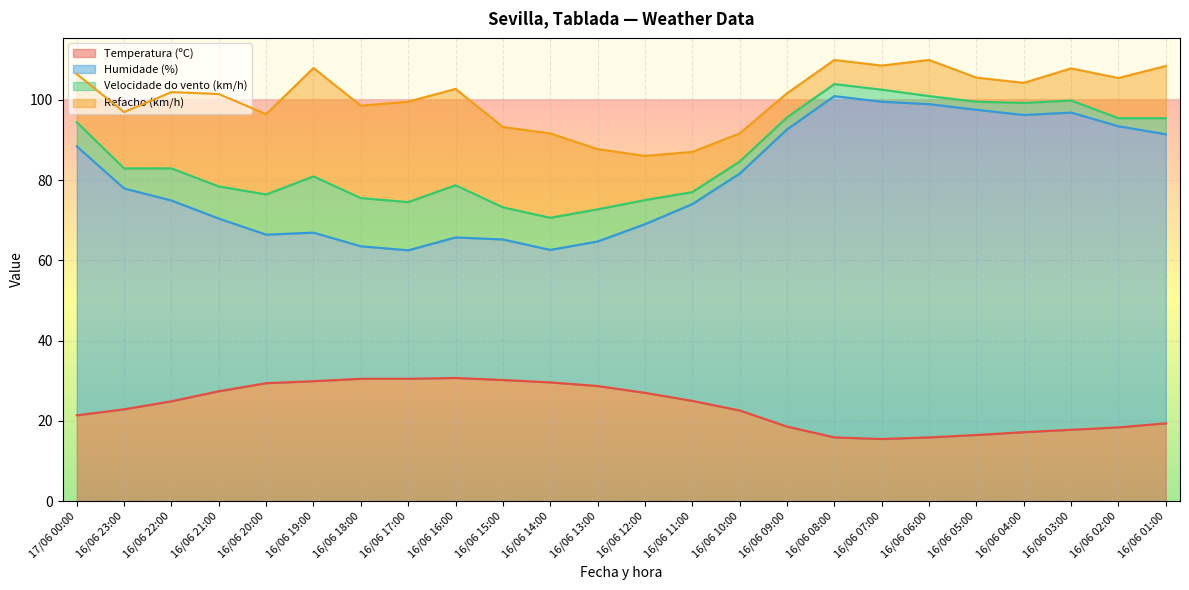

True or false: Humidade (%) and Temperatura (ºC) intersect in this chart.

False